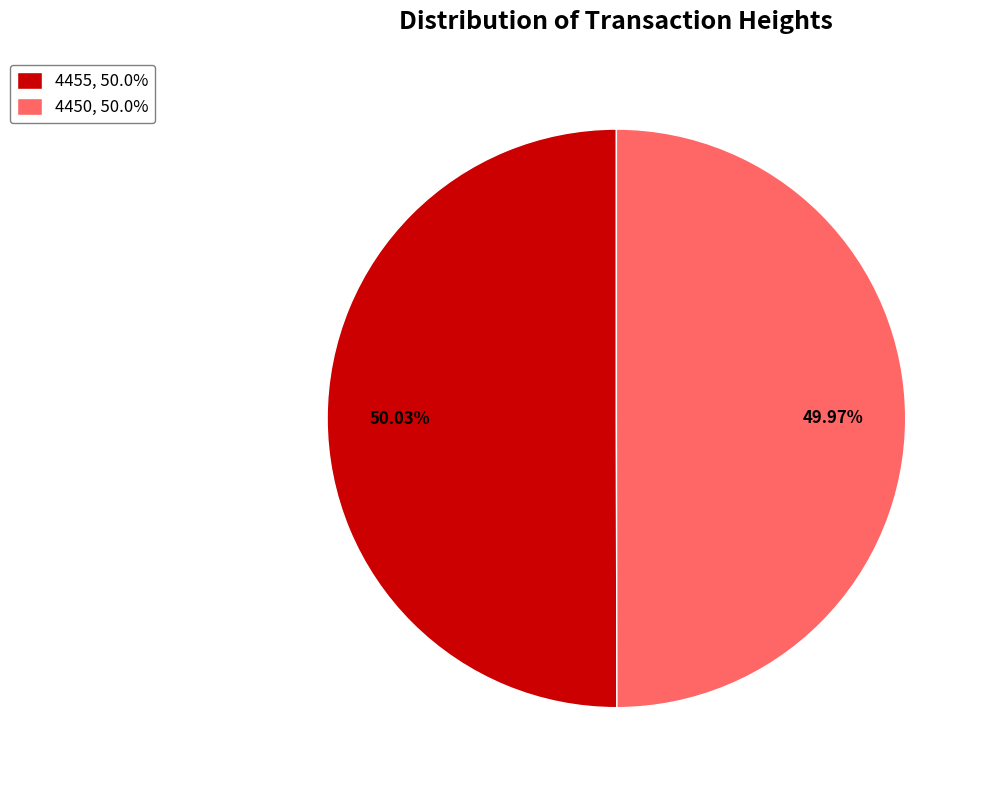

The 4455 slice represents 50% of the pie. True or false?

True